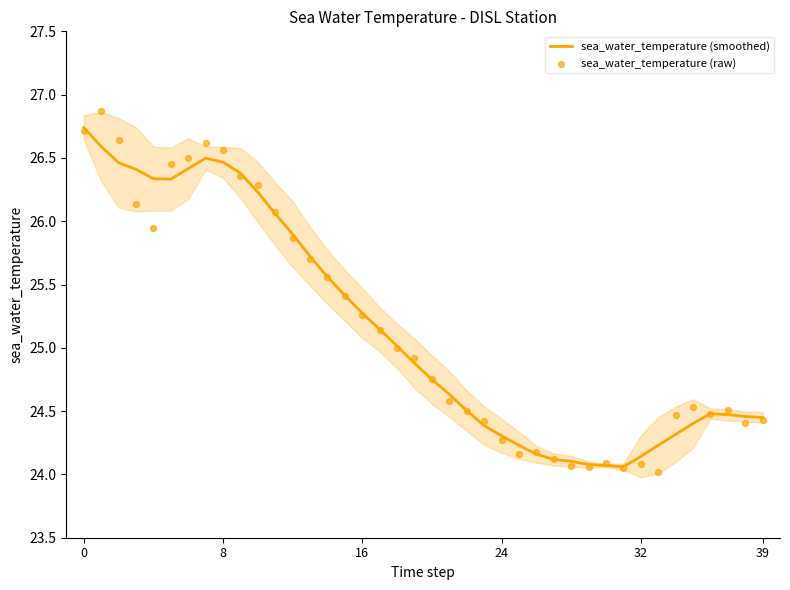

Which series reaches the maximum Y coordinate?

sea_water_temperature (raw)